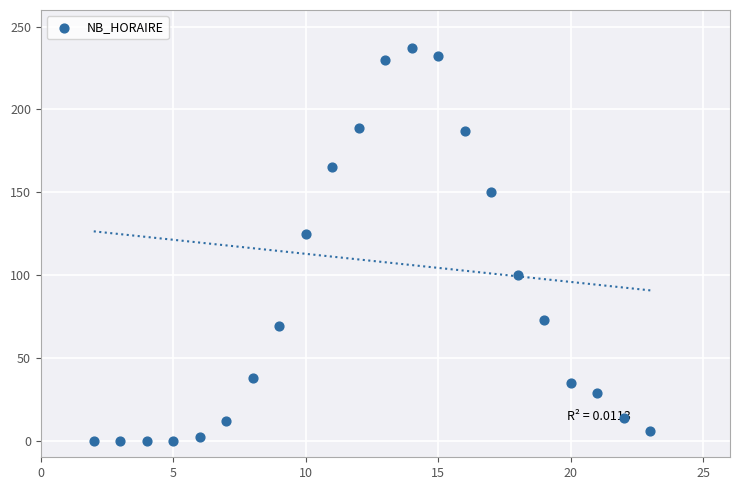

What is the range of X values (max minus min)?

21